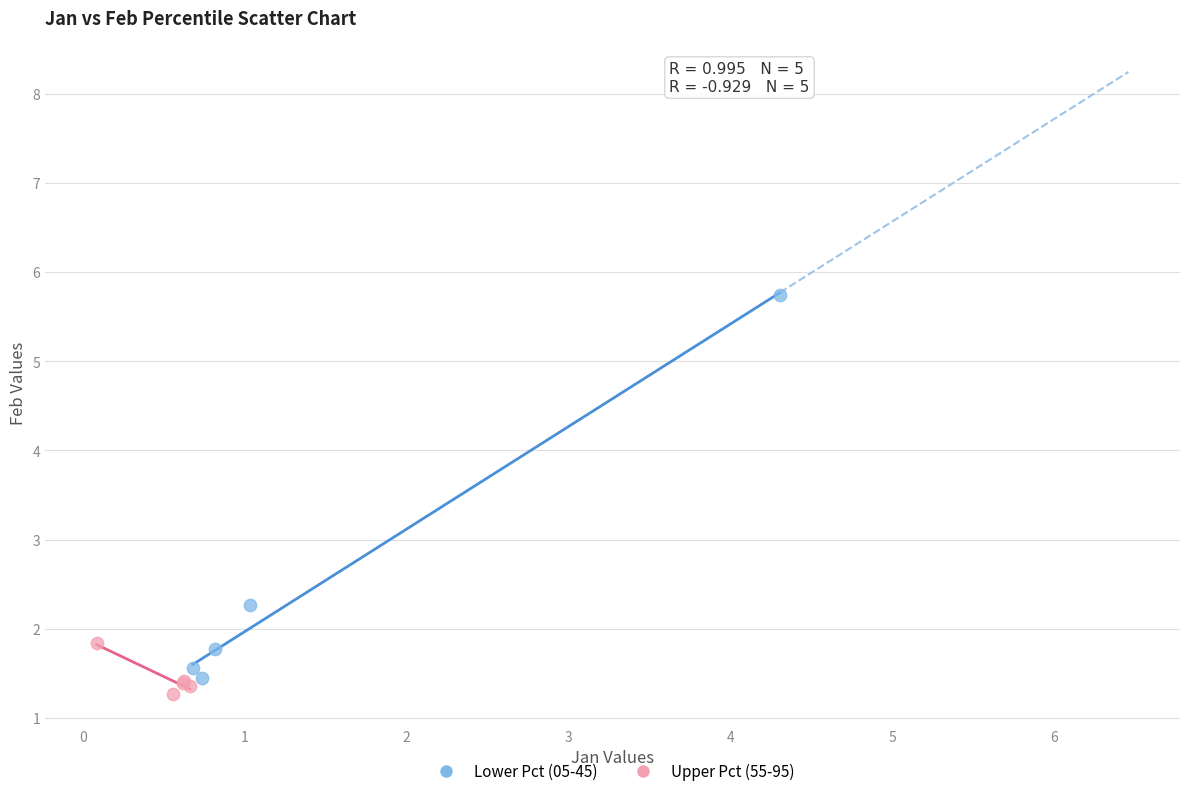

Which series reaches the maximum Y coordinate?

Lower Pct (05-45)